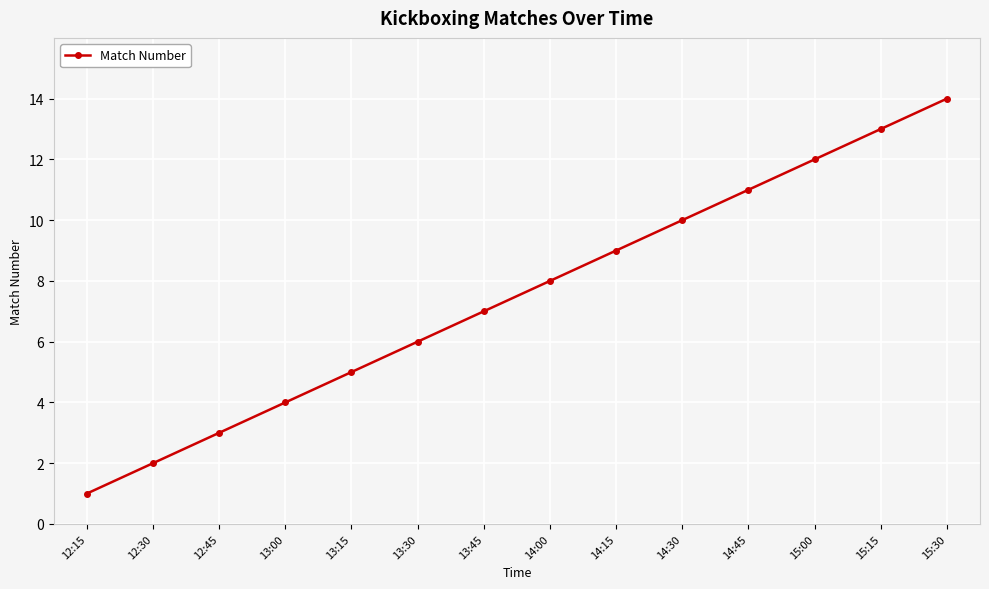

Is it true that the value at 15:15 is 13?

True